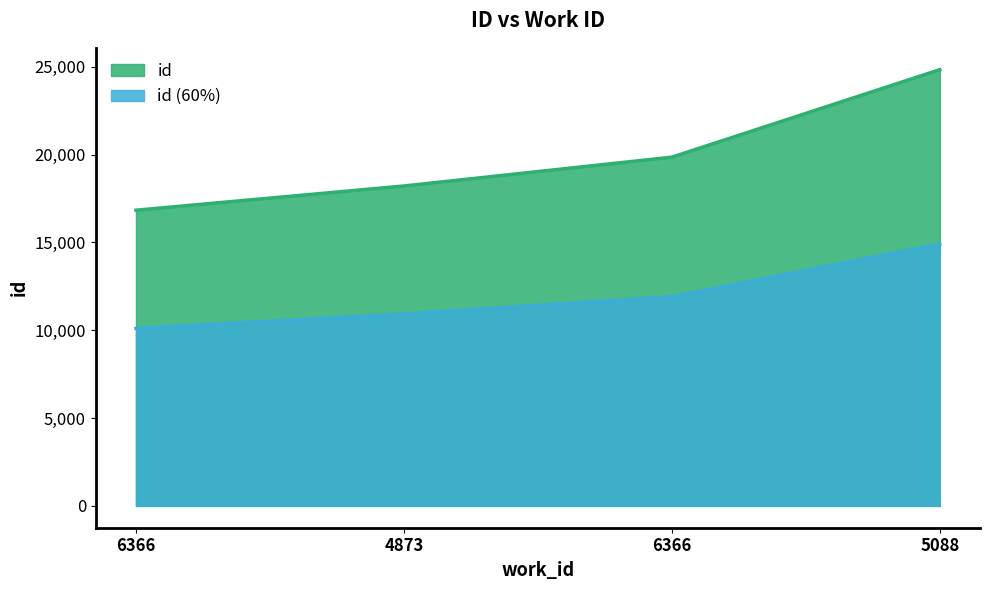

Is it true that the value at 6366 is 19858?

True